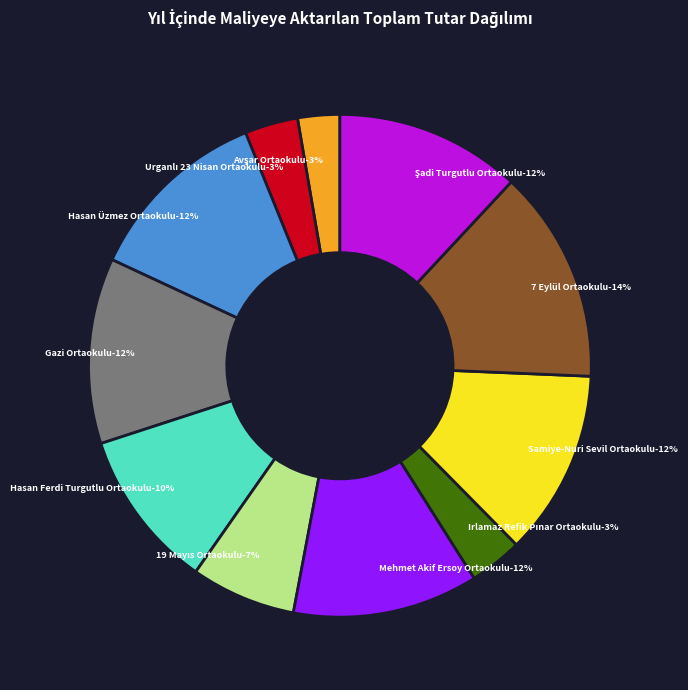

Is the sum of Irlamaz Refik Pınar Ortaokulu and Urganlı 23 Nisan Ortaokulu greater than half?

No